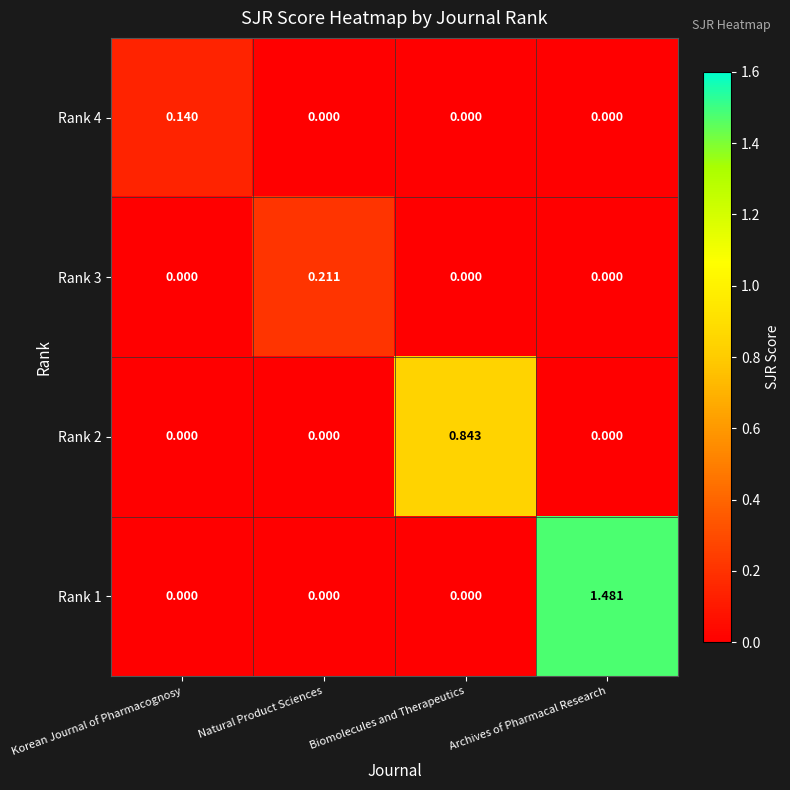

Which category has the highest value in the Rank 1 series?

Archives of Pharmacal Research